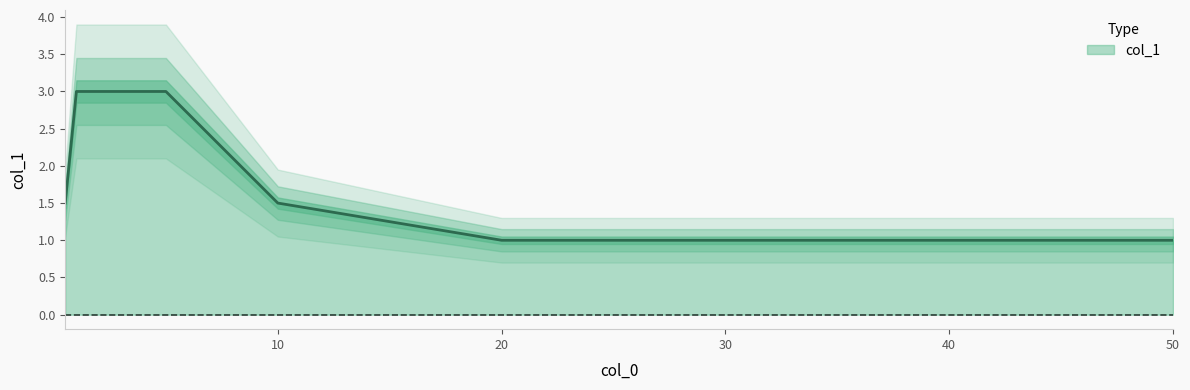

Which label corresponds to the smallest value in the chart?

20.0